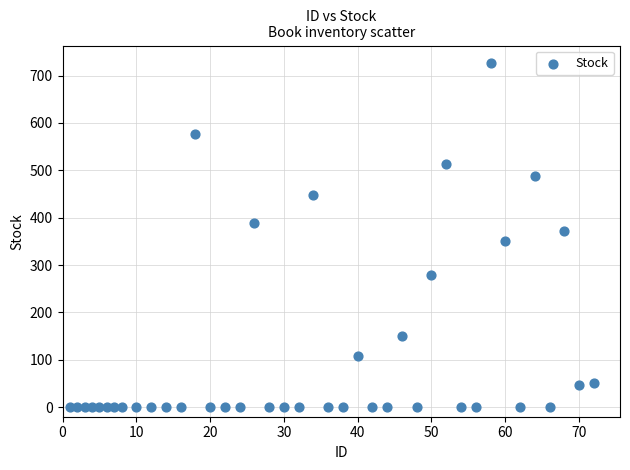

What is the range of X values (max minus min)?

71